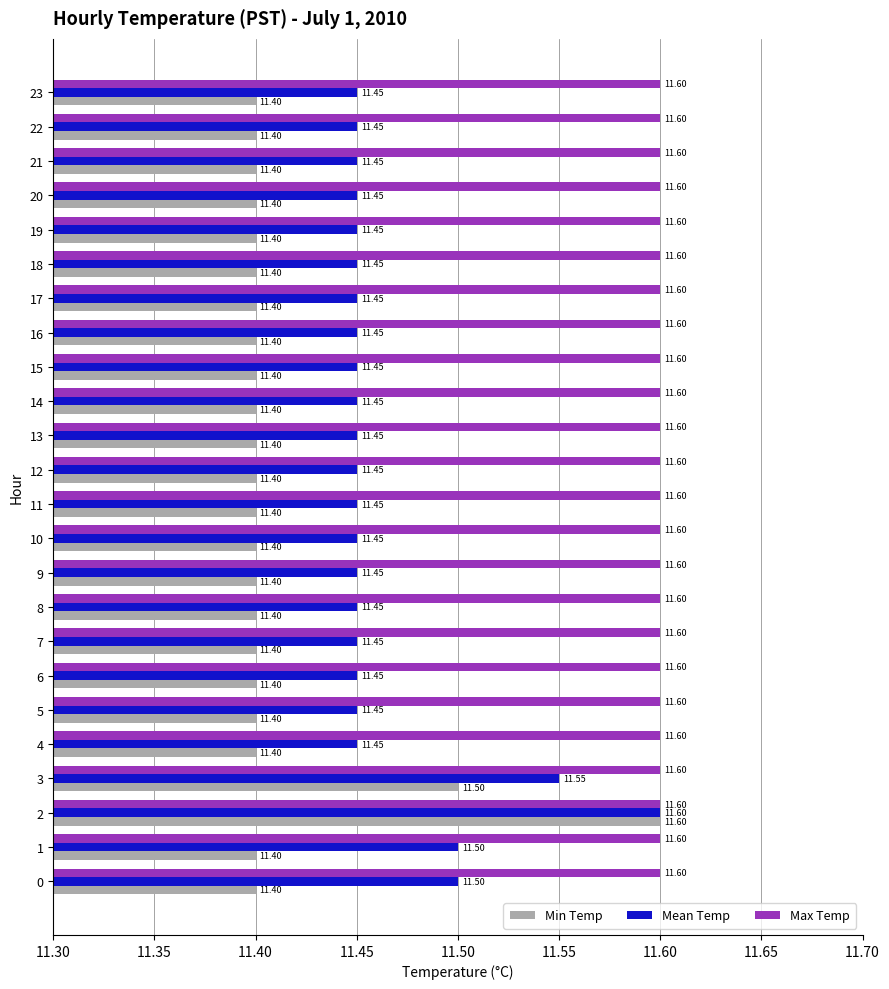

List the series in order of their overall mean, lowest first.

Min Temp, Mean Temp, Max Temp